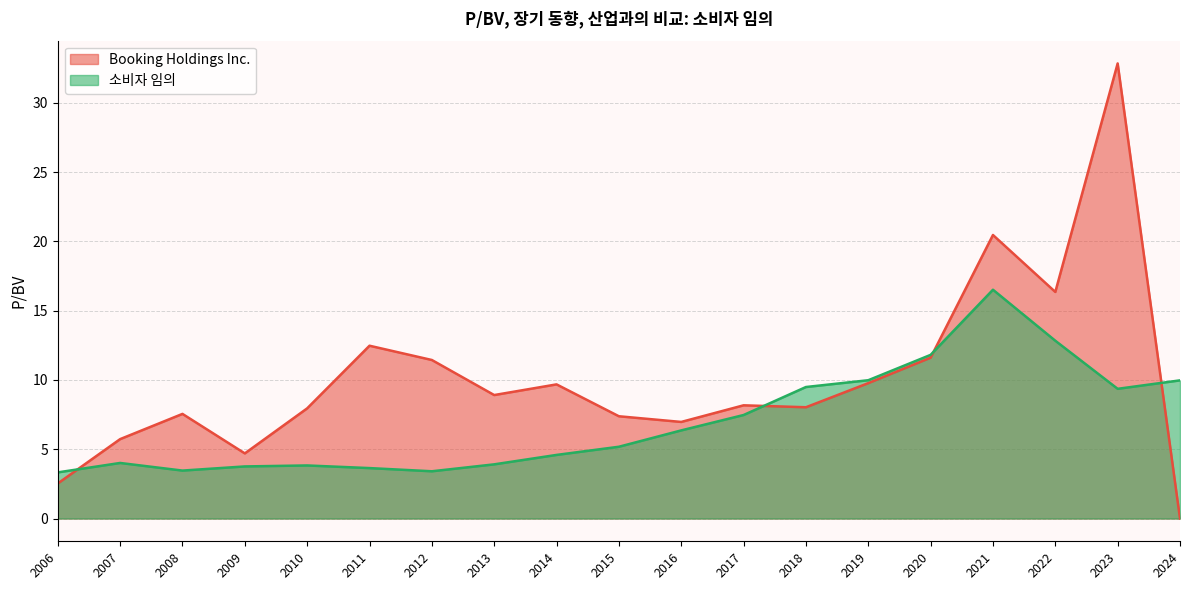

How many interior local peaks does the Booking Holdings Inc. series have?

6